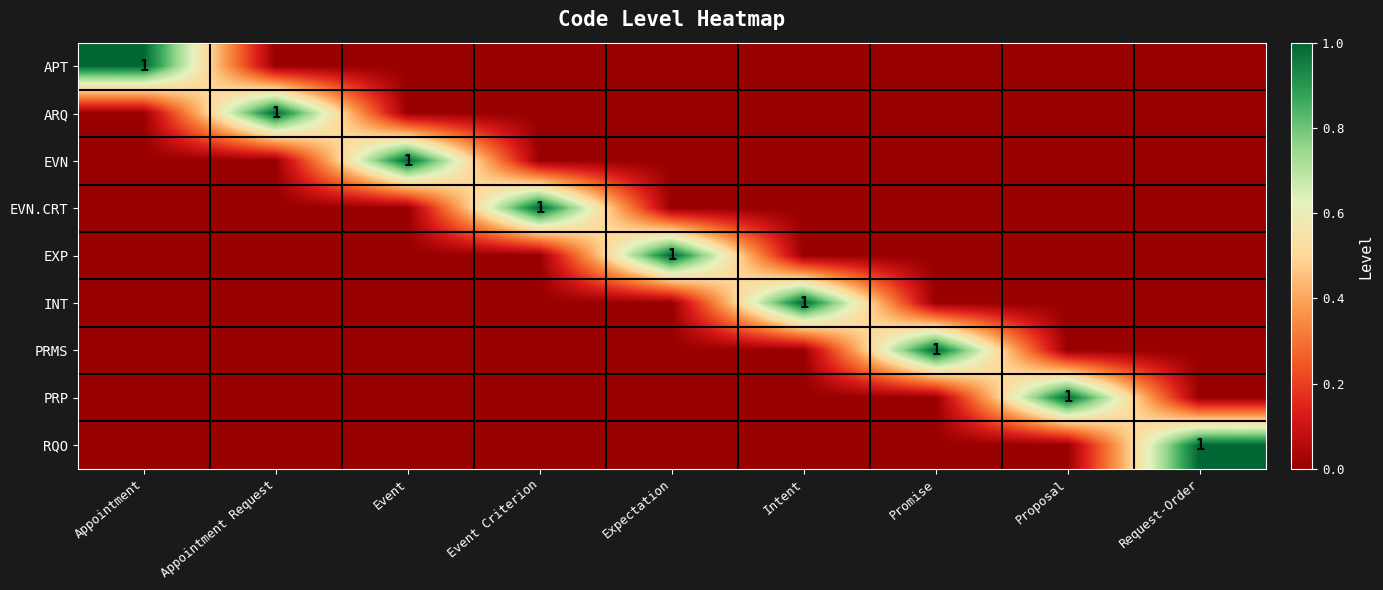

Is it true that PRMS equals 1 at Promise?

True